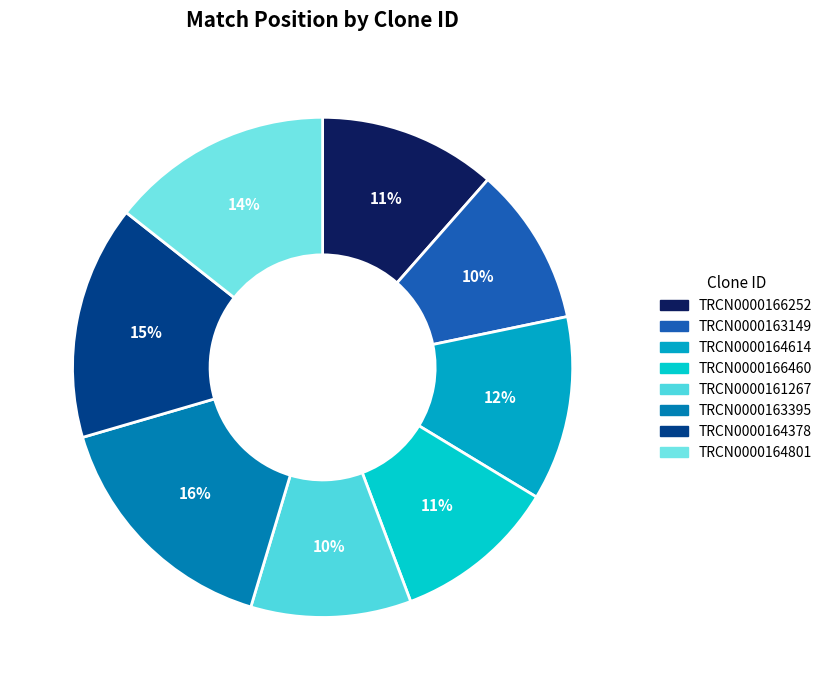

The TRCN0000166460 slice represents 5% of the pie. True or false?

False